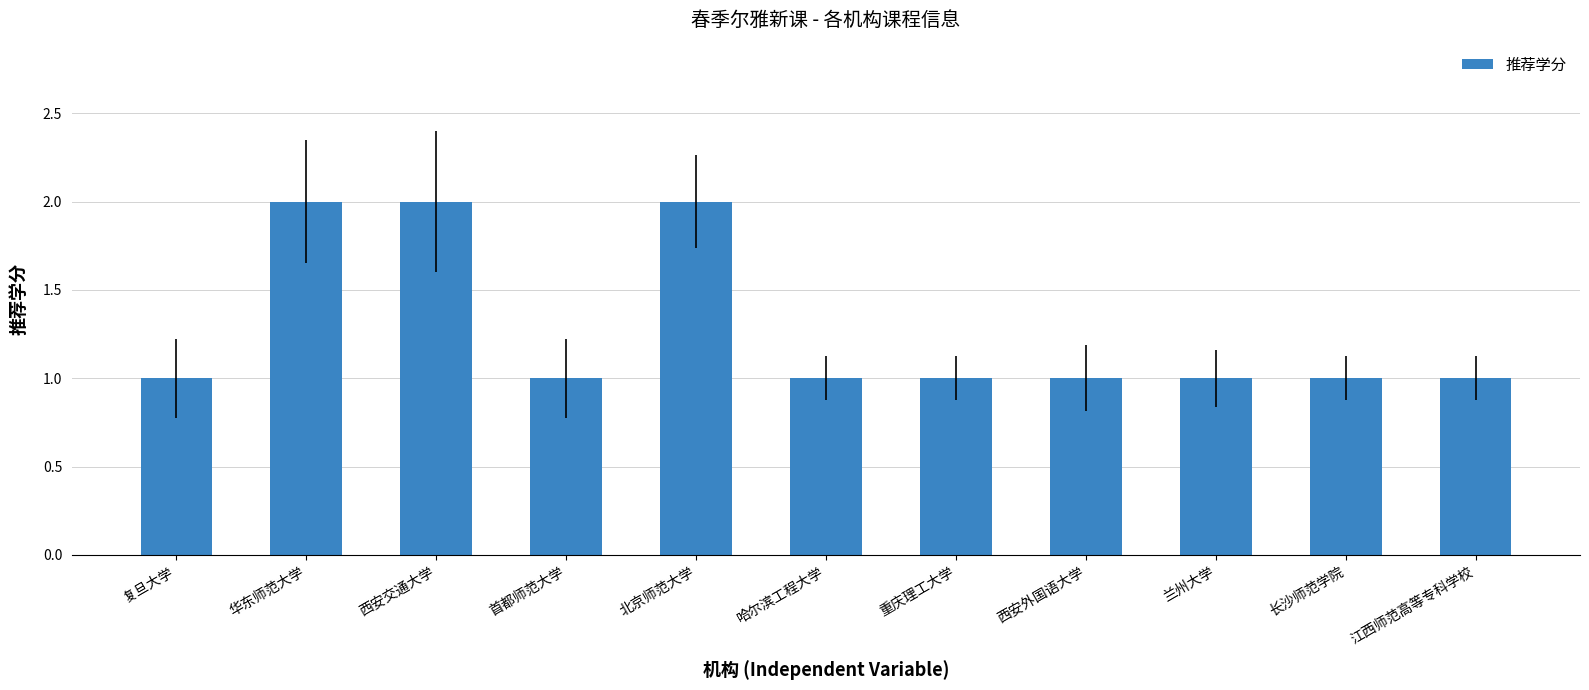

What is the label of the 9th bar from the right?

西安交通大学